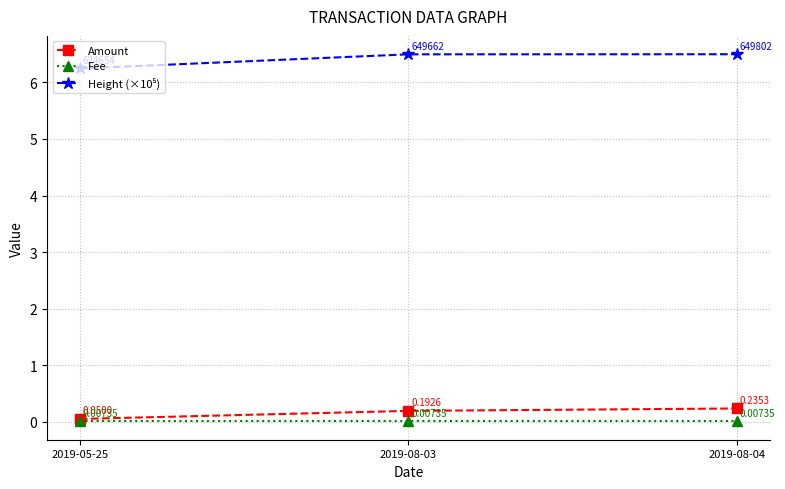

List the labels in order of Amount value, smallest first.

2019-05-25, 2019-08-03, 2019-08-04